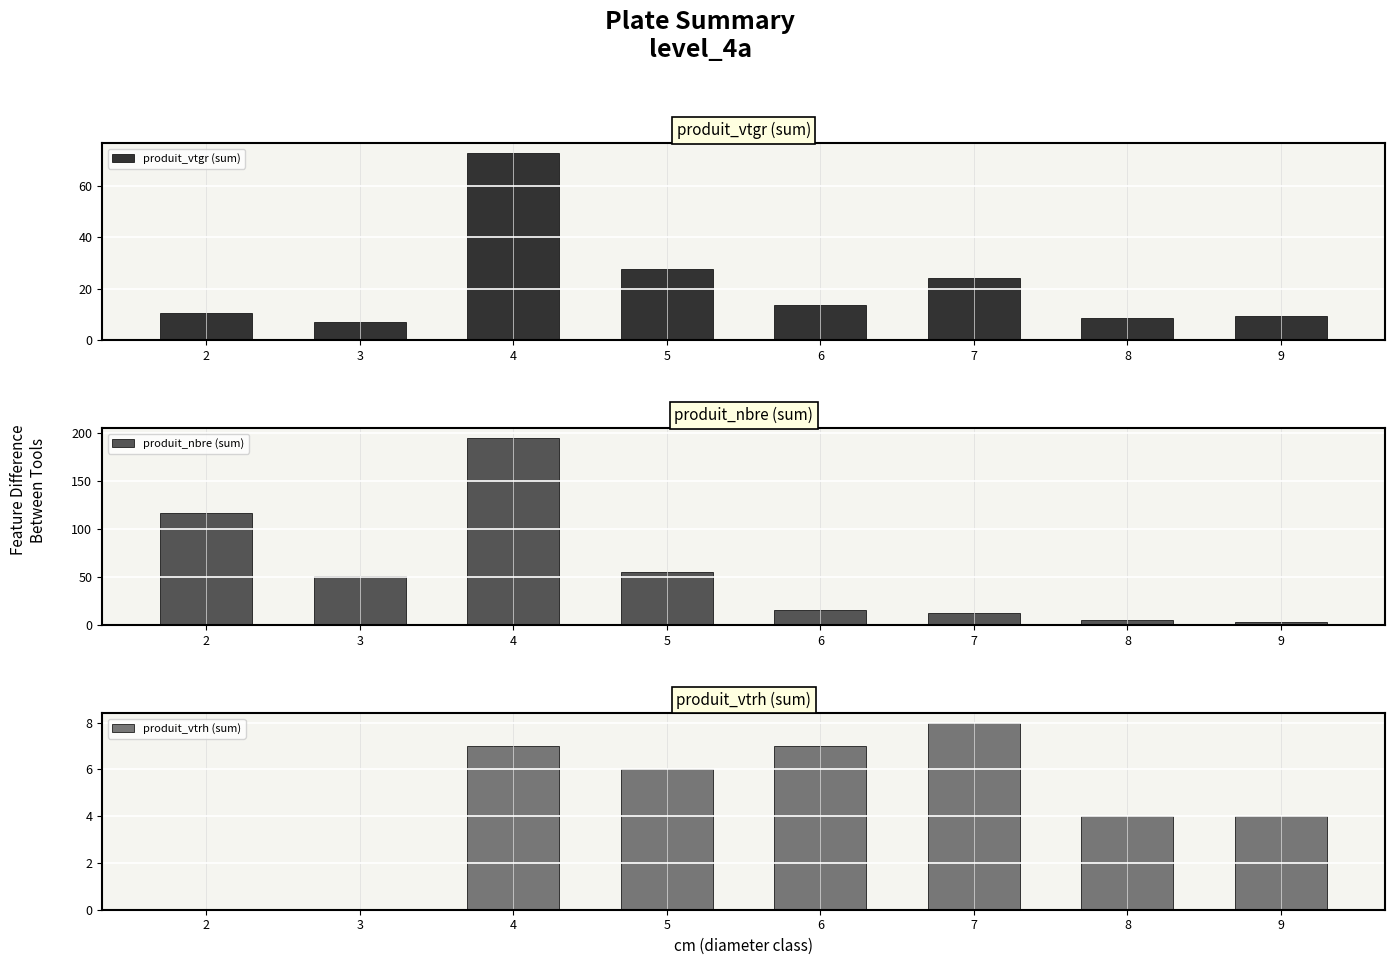

At 6, list the series in order from largest to smallest.

produit_nbre (sum), produit_vtgr (sum), produit_vtrh (sum)